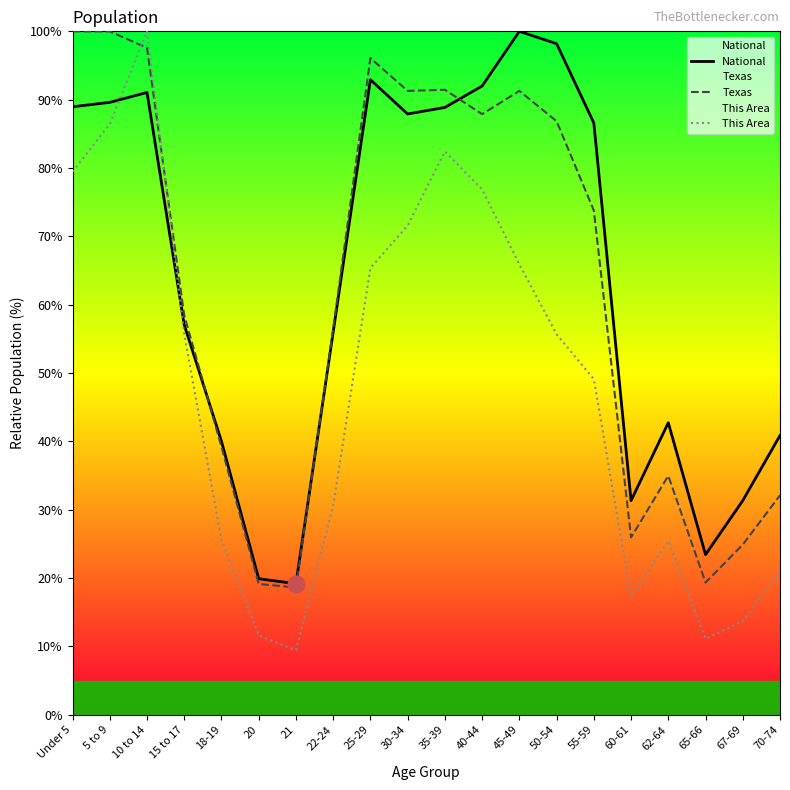

What is the total value across all series at 21?

47.2